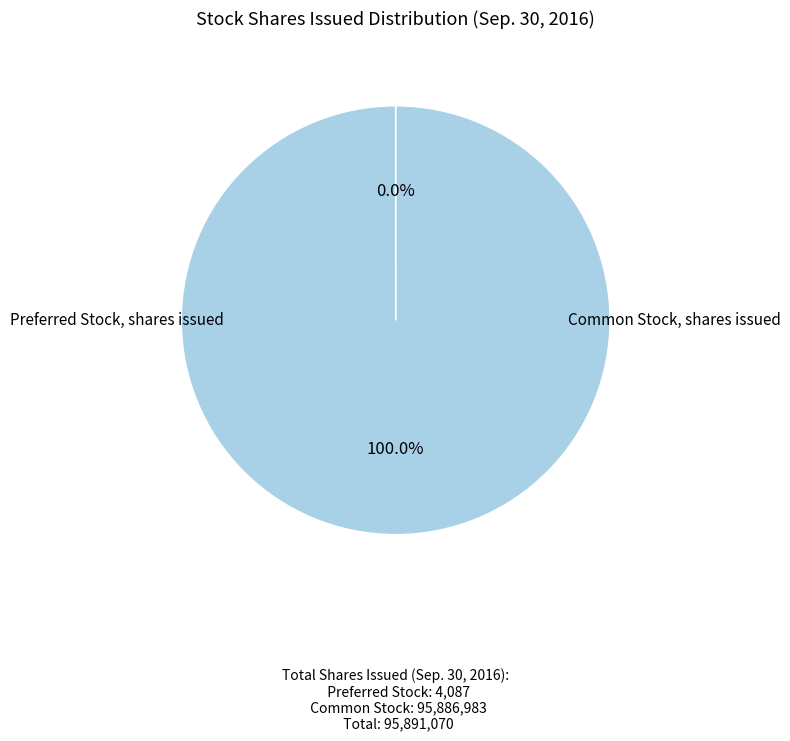

Is there a majority slice in this chart?

Yes